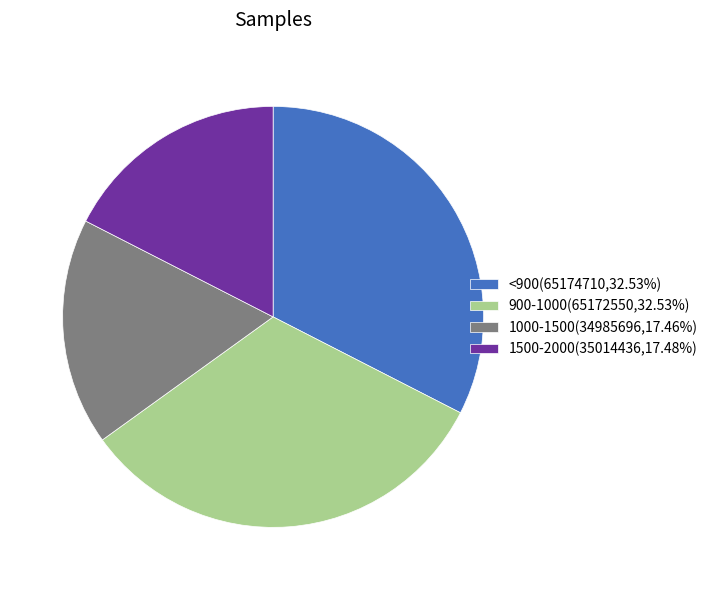

Approximately how many times larger is the value at 1500-2000(35014436,17.48%) compared to <900(65174710,32.53%)?

0.5